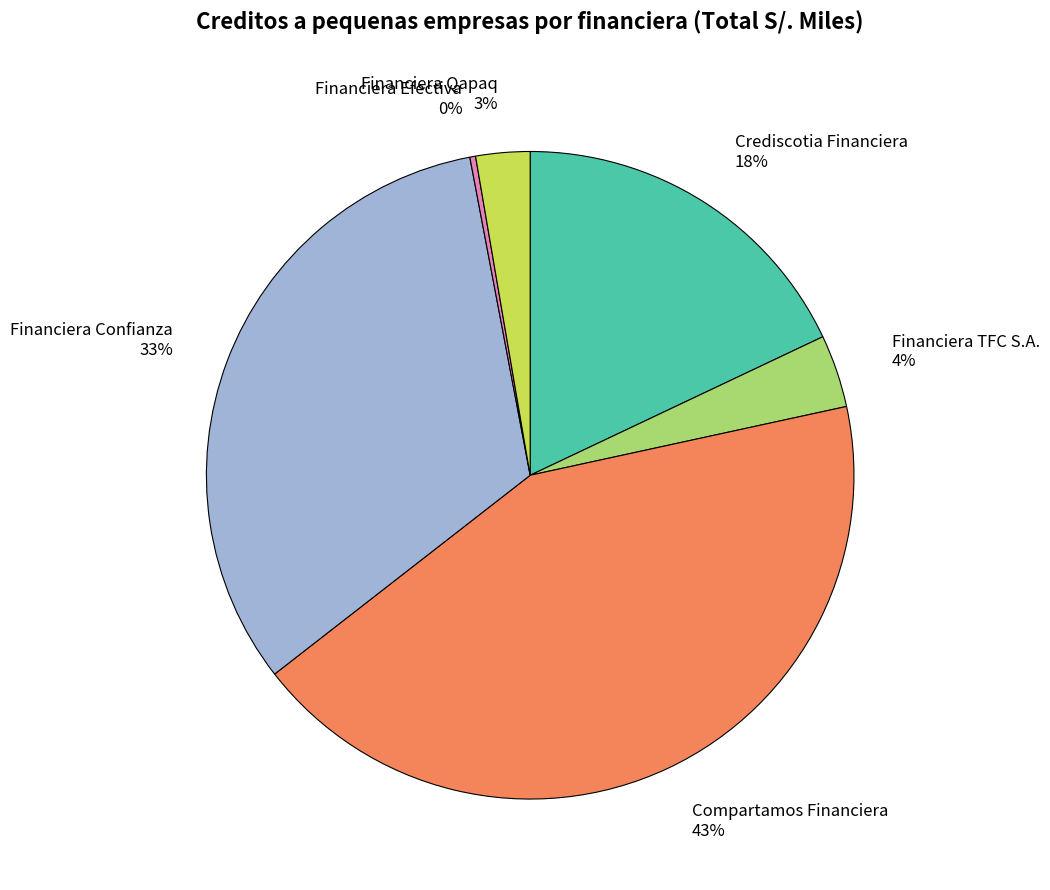

Count the number of slices in the pie.

6